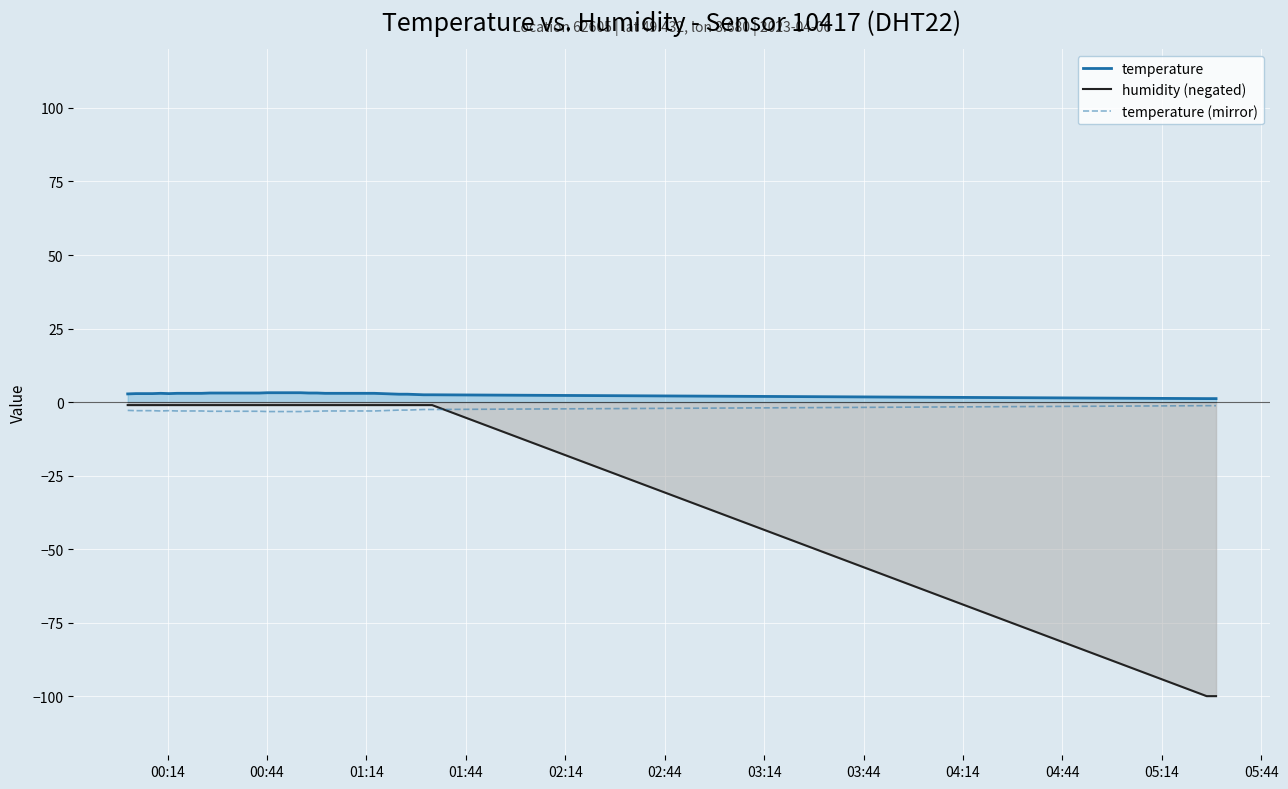

Which series has the largest range (max minus min)?

humidity (negated)